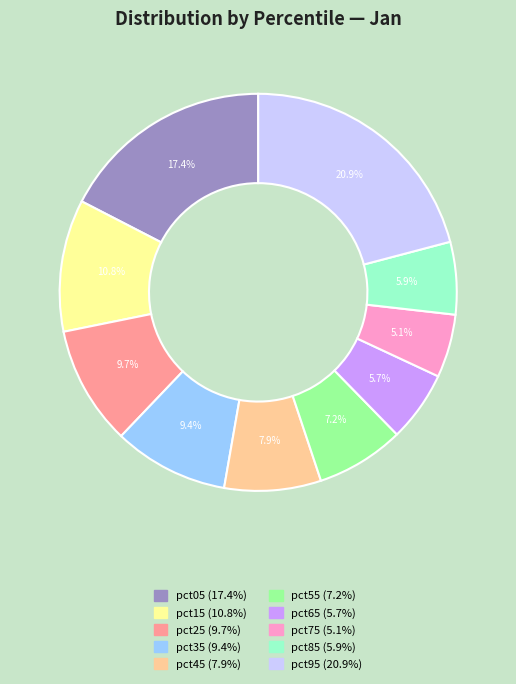

To the nearest percent, what is the combined percentage of pct35 and pct95?

30%